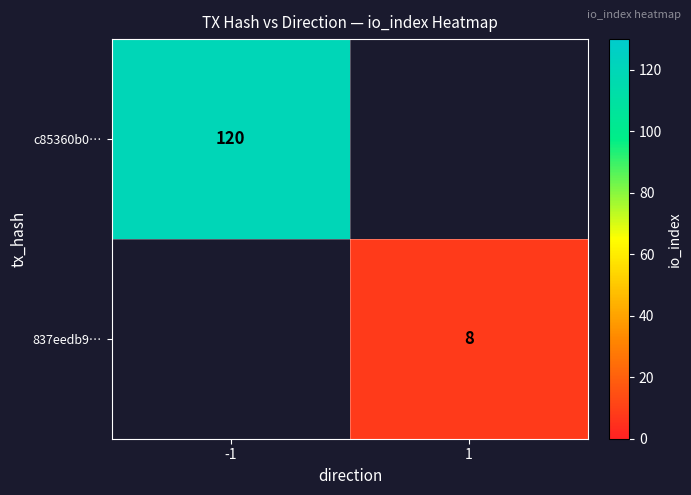

What is the greatest value displayed?

120.0